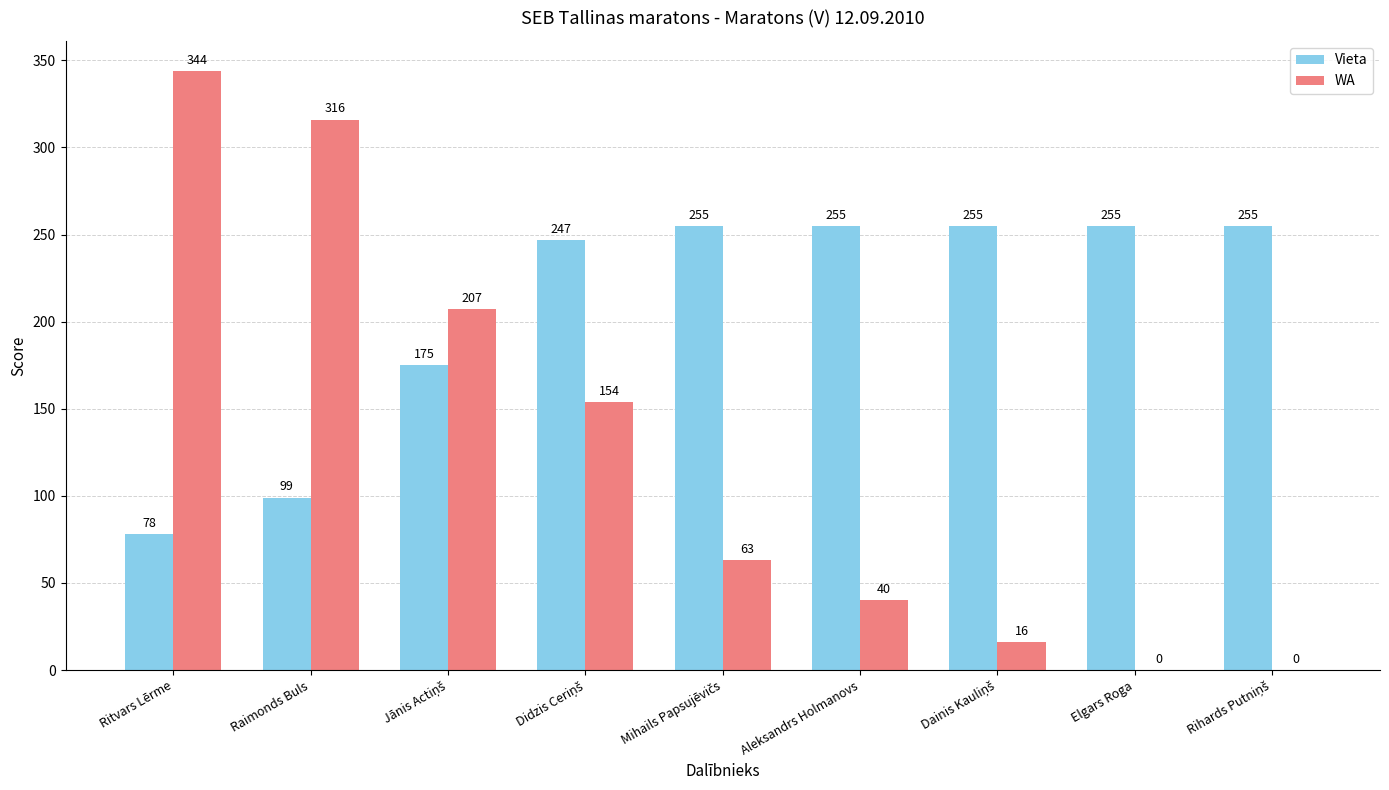

How many groups of bars are there?

9